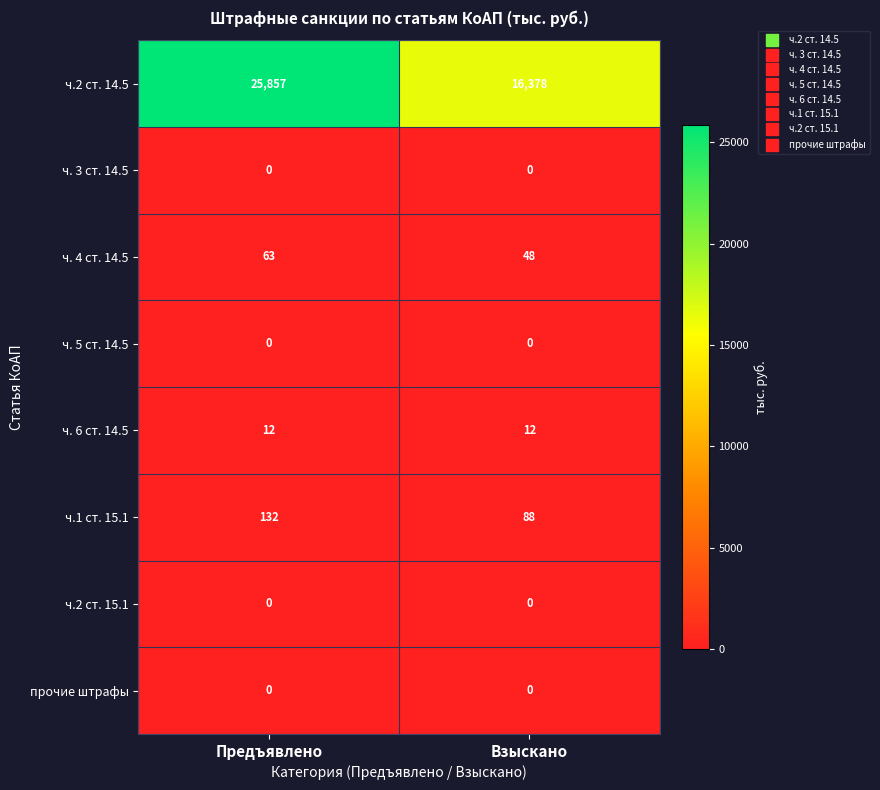

Reading left to right, transcribe all the data shown in this chart.

ч.2 ст. 14.5: Предъявлено=25857	Взыскано=16378
ч. 3 ст. 14.5: Предъявлено=0	Взыскано=0
ч. 4 ст. 14.5: Предъявлено=63	Взыскано=48
ч. 5 ст. 14.5: Предъявлено=0	Взыскано=0
ч. 6 ст. 14.5: Предъявлено=12	Взыскано=12
ч.1 ст. 15.1: Предъявлено=132	Взыскано=88
ч.2 ст. 15.1: Предъявлено=0	Взыскано=0
прочие штрафы: Предъявлено=0	Взыскано=0